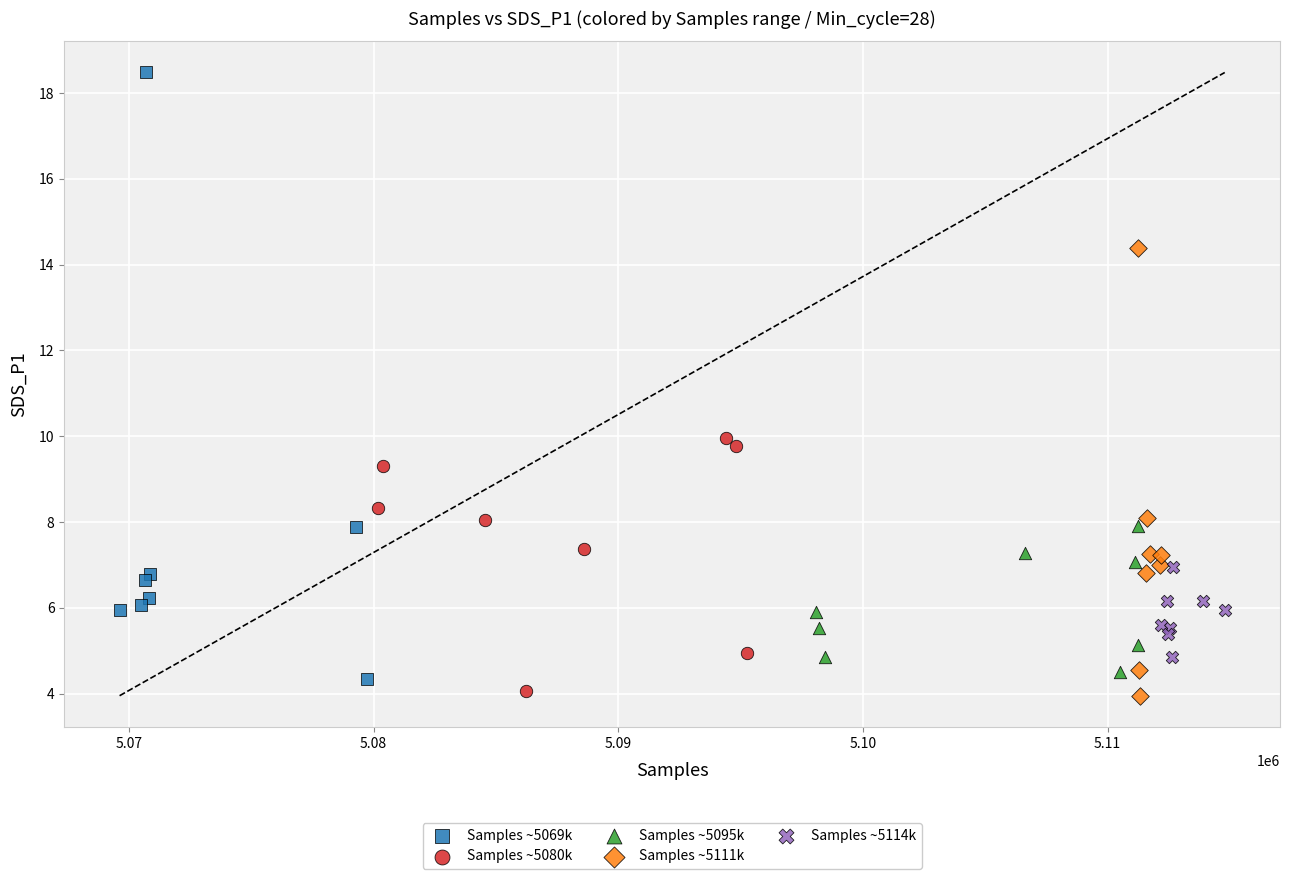

What are all the series names shown in the legend?

Samples ~5069k, Samples ~5080k, Samples ~5095k, Samples ~5111k, Samples ~5114k